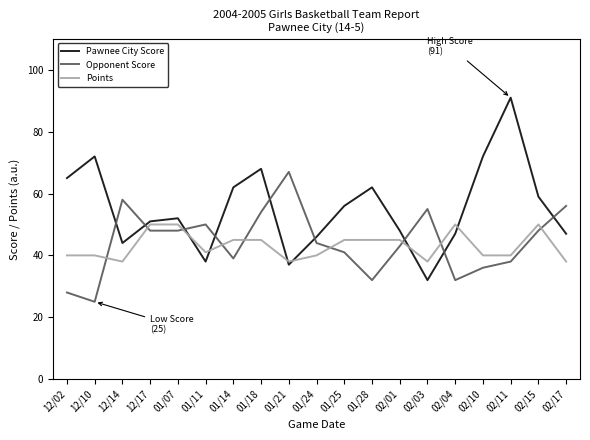

Rank the series by their maximum value, from highest to lowest.

Pawnee City Score, Opponent Score, Points